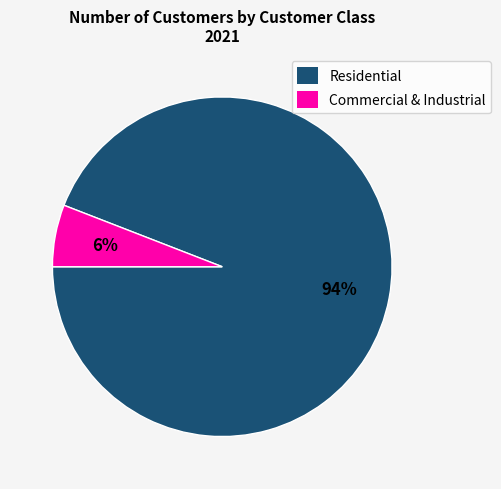

To the nearest percent, what is the difference between the Residential and Commercial & Industrial slice percentages?

88%